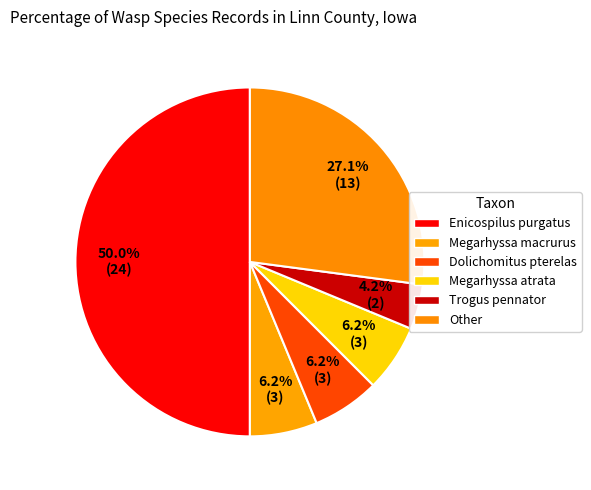

How many slices are in this pie chart?

6